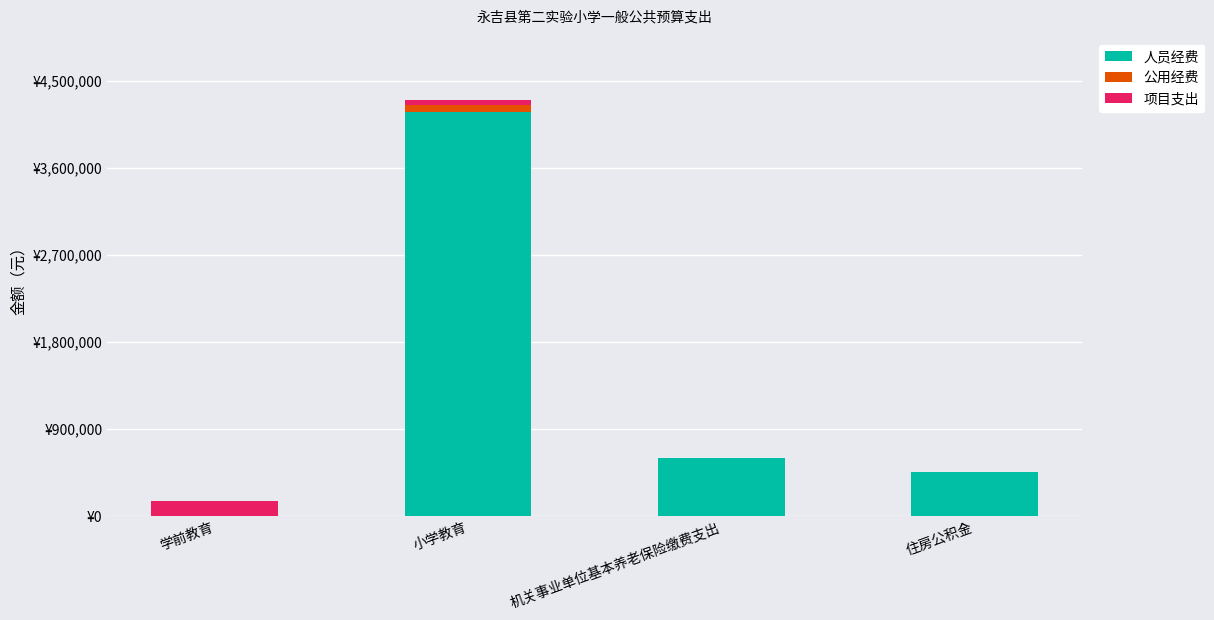

What are all the series names shown in the legend?

人员经费, 公用经费, 项目支出